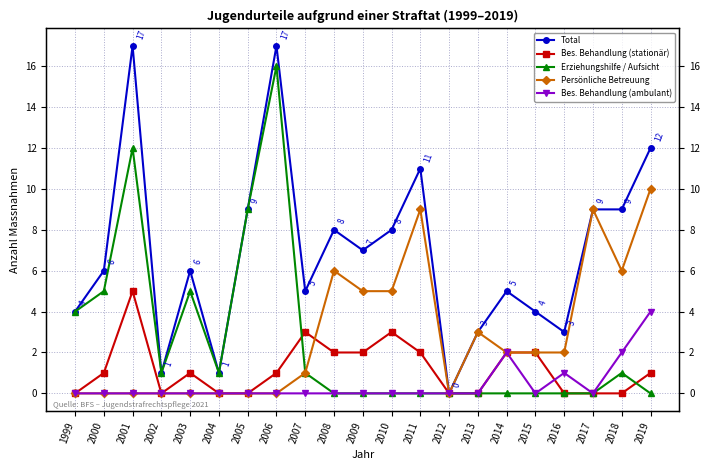

Where is the first local maximum for Bes. Behandlung (ambulant)?

2014